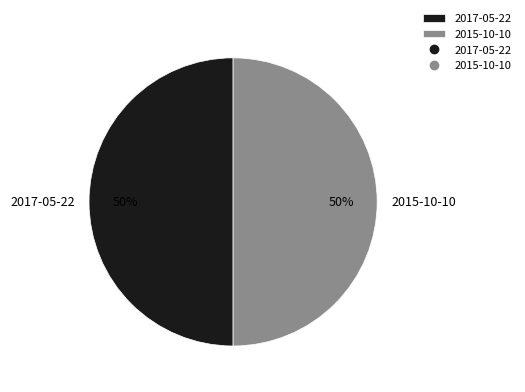

True or false: 2015-10-10 accounts for 37% of the total.

False